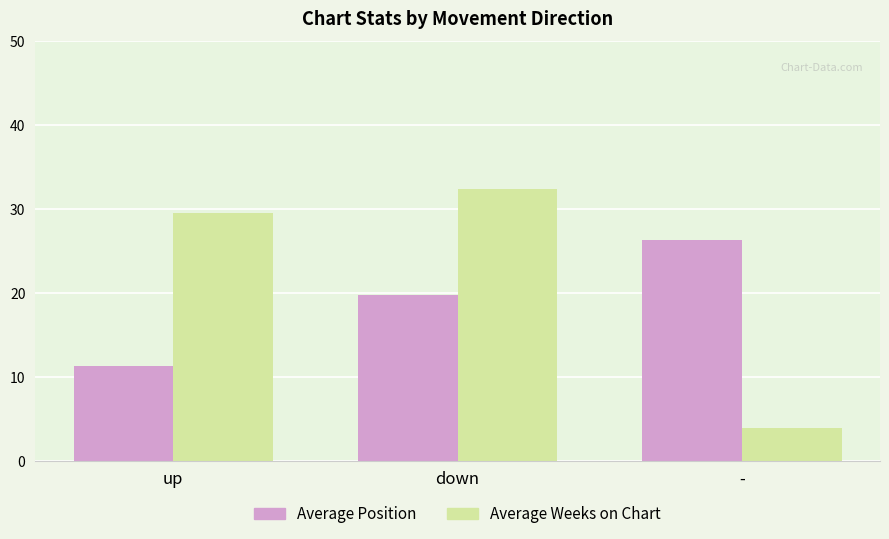

Reading left to right, transcribe all the data shown in this chart.

Average Position: 11.3	19.8	26.3
Average Weeks on Chart: 29.5	32.4	4.0